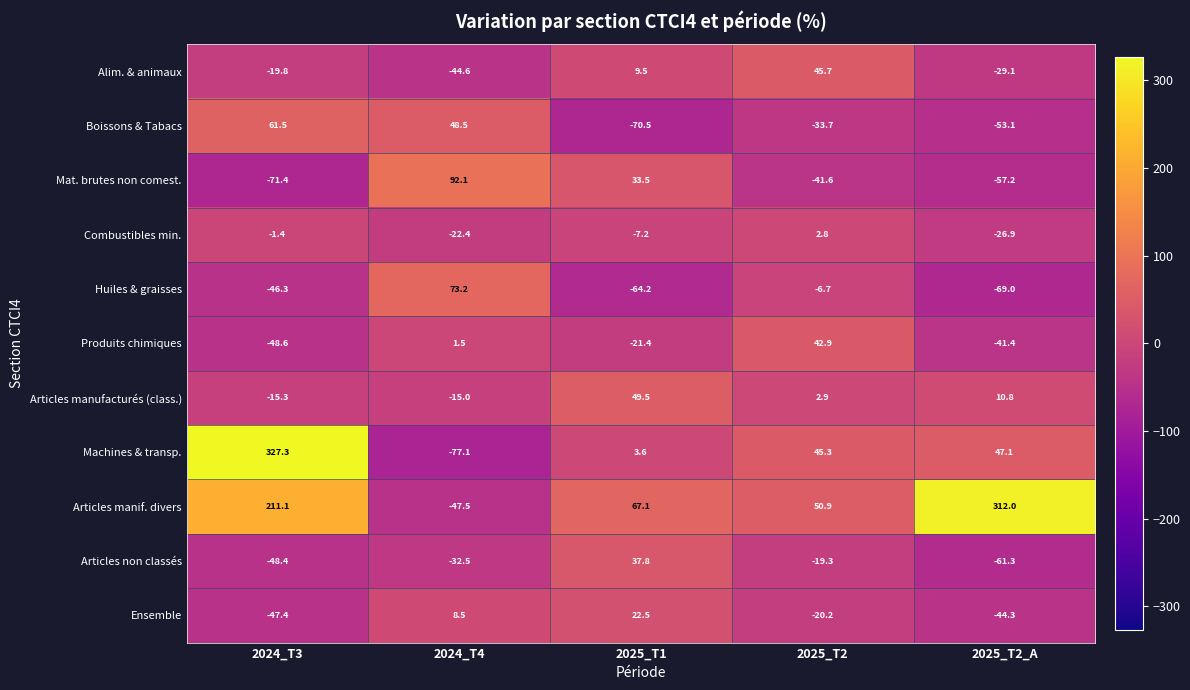

What is the approximate value of Articles non classés at 2025_T2?

-19.3